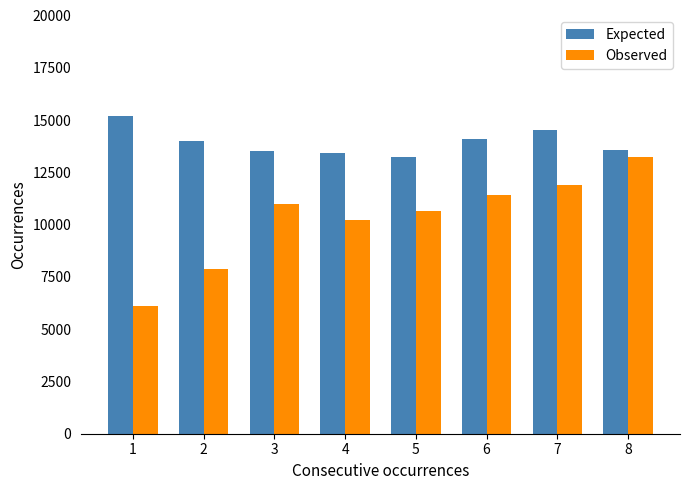

Read the Observed value at 2, to the nearest 50.

7900